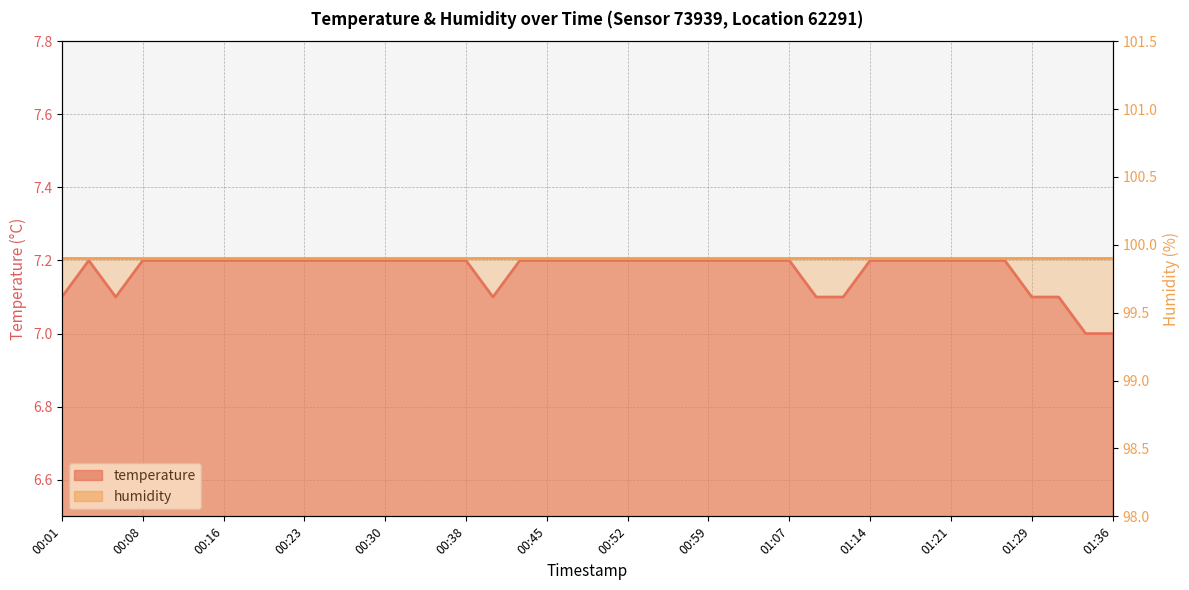

What is the value of the 23rd point from the left?

7.2